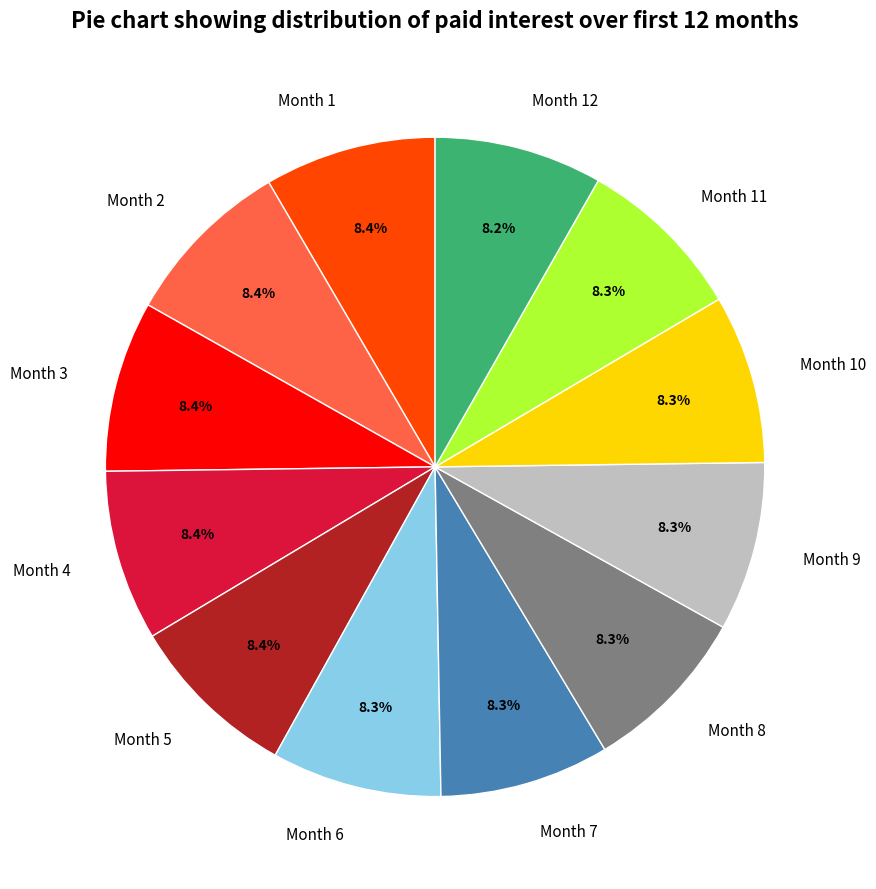

To the nearest percent, what is the average slice percentage?

8%